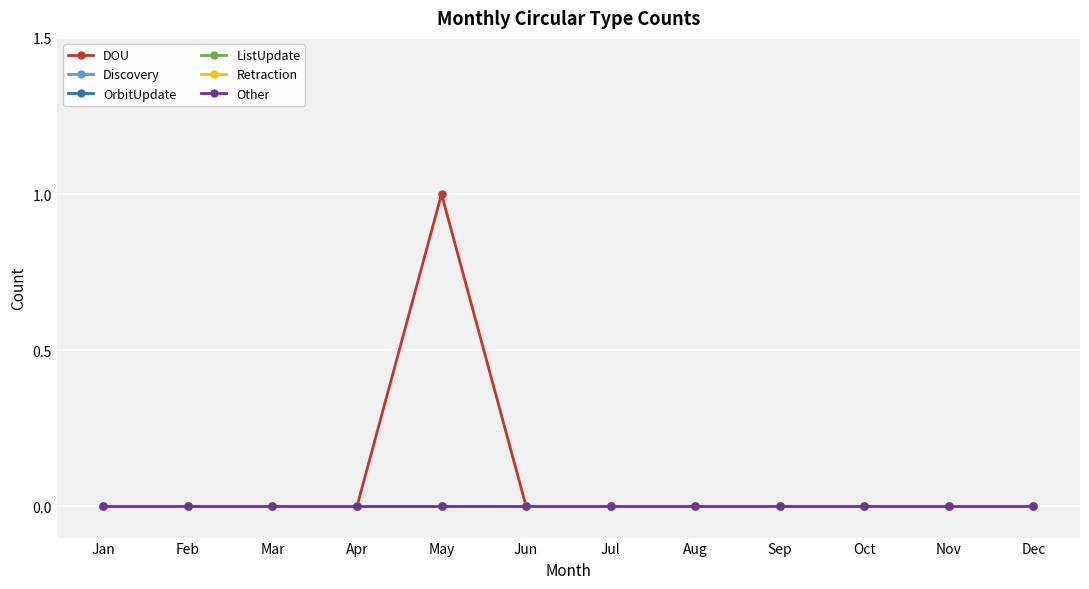

Does the chart have visible grid lines?

Yes